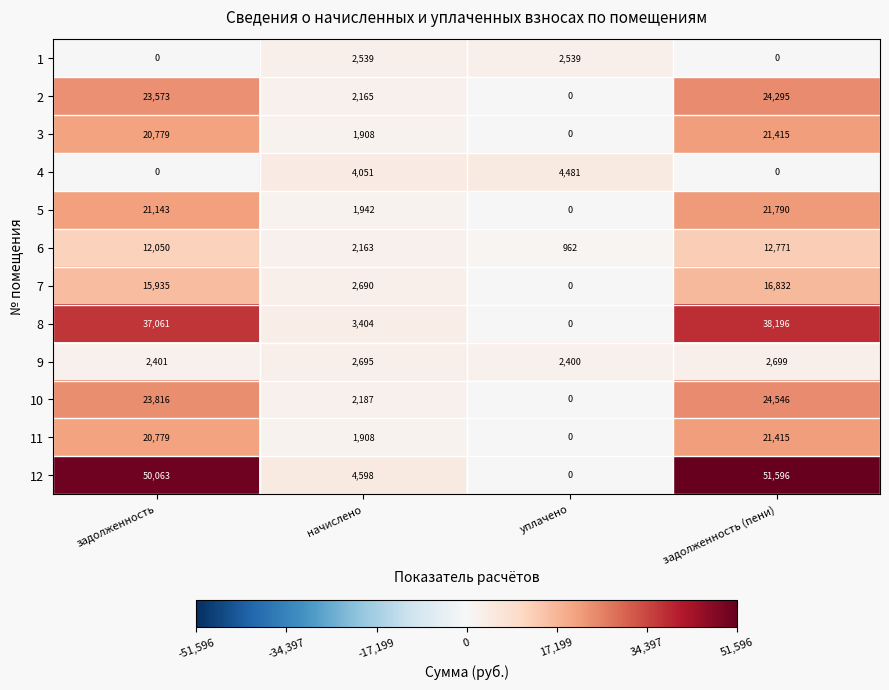

What is the sum of the 12 values at уплачено and задолженность (пени)?

51596